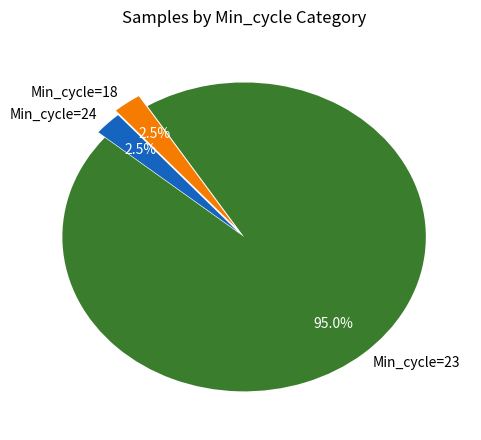

What is the ratio of the value at Min_cycle=24 to the value at Min_cycle=18?

1.0